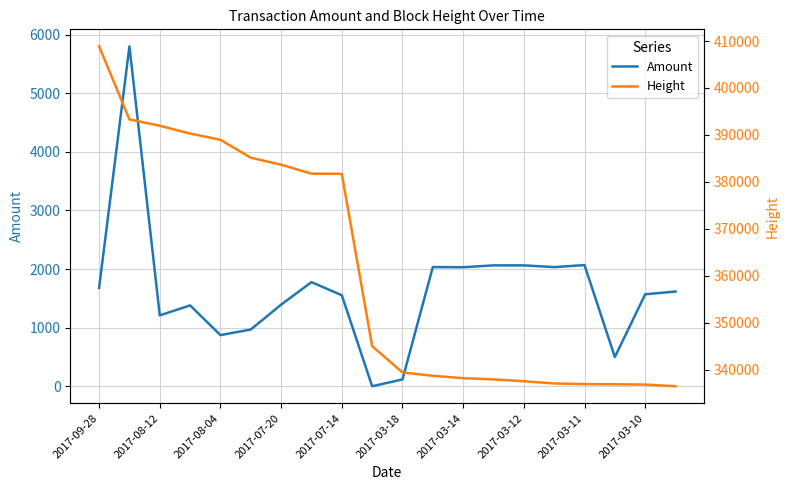

True or false: Height and Amount cross at least once.

False